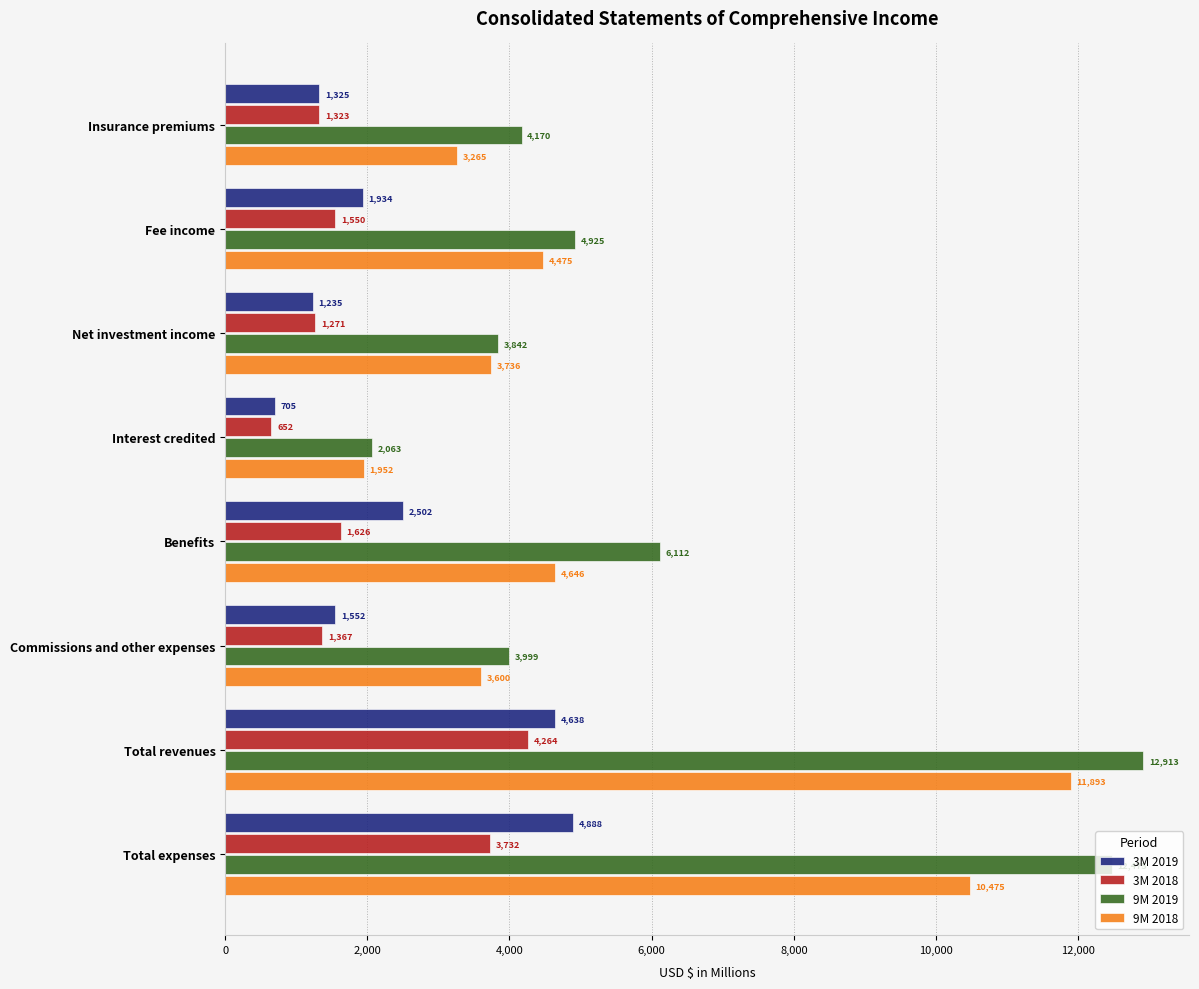

At which label is 3M 2018 closest to 2458?

Benefits